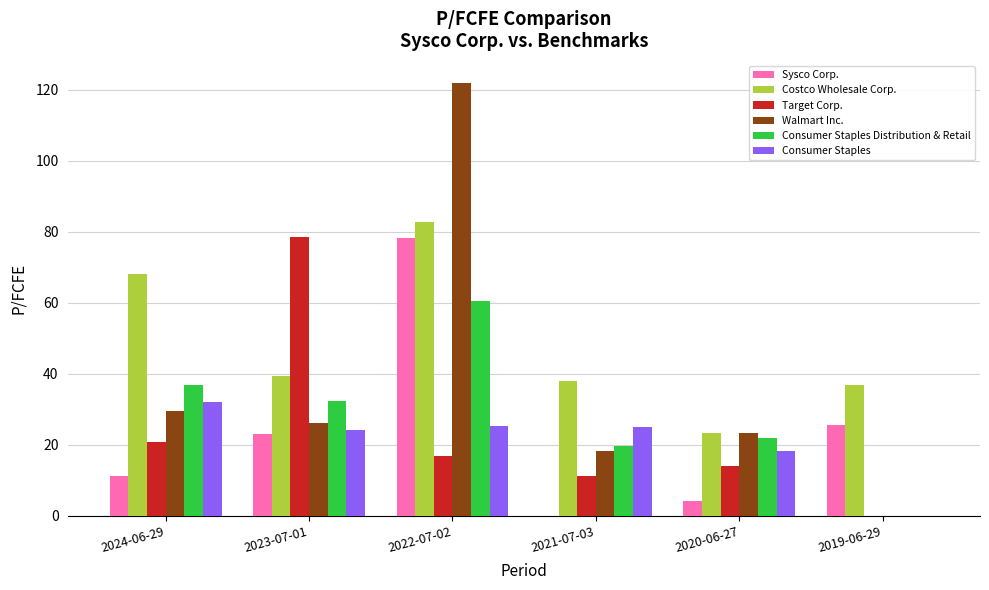

Count the number of data series in this chart.

6